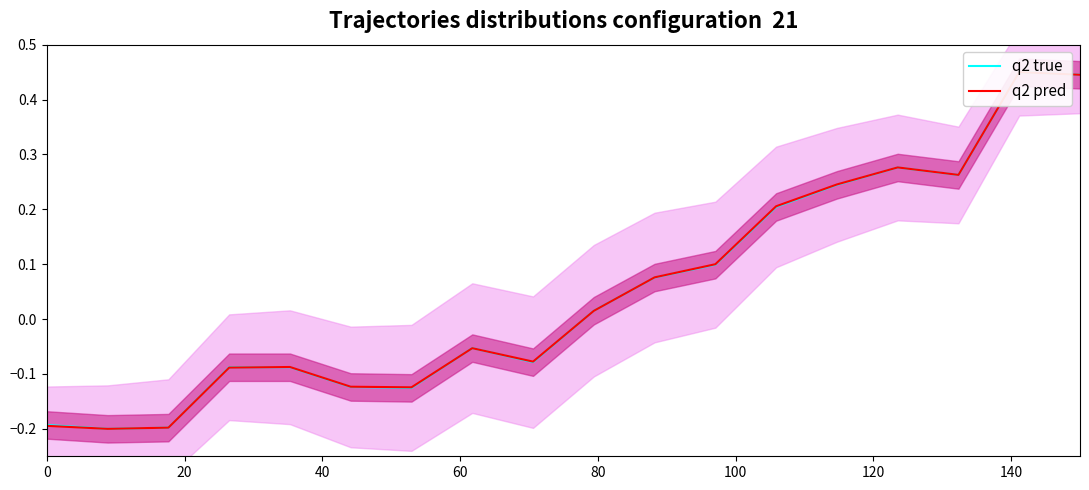

List the series in order of their peak value, lowest first.

q2 true, q2 pred